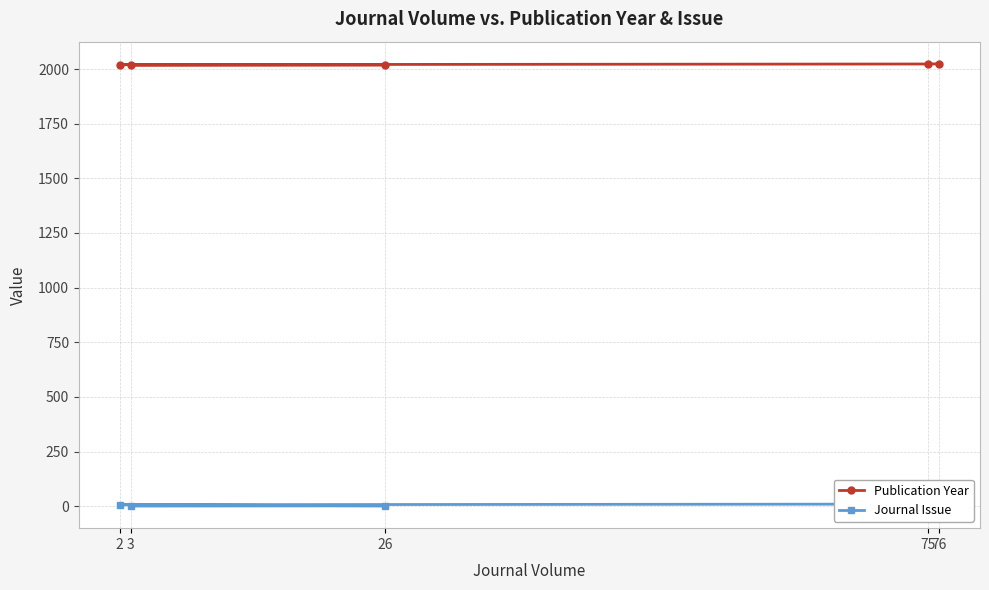

How many data points in Publication Year are less than 2020?

2